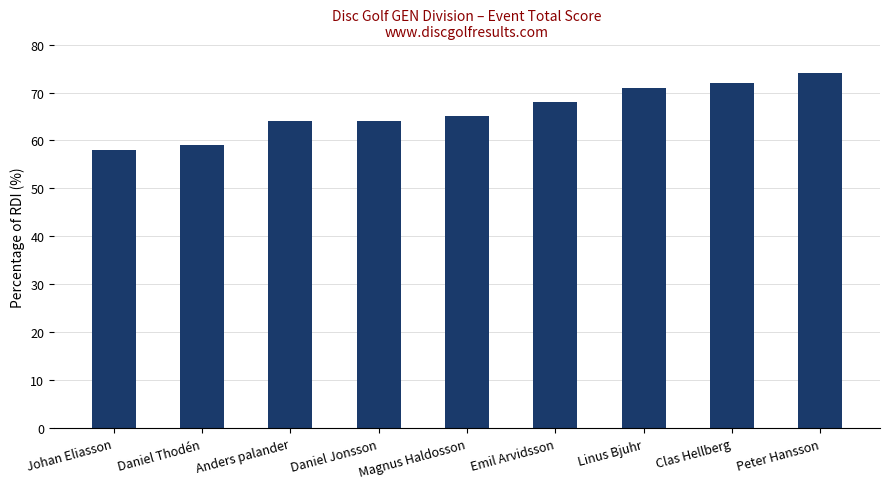

At which label is the value closest to 66?

Magnus Haldosson